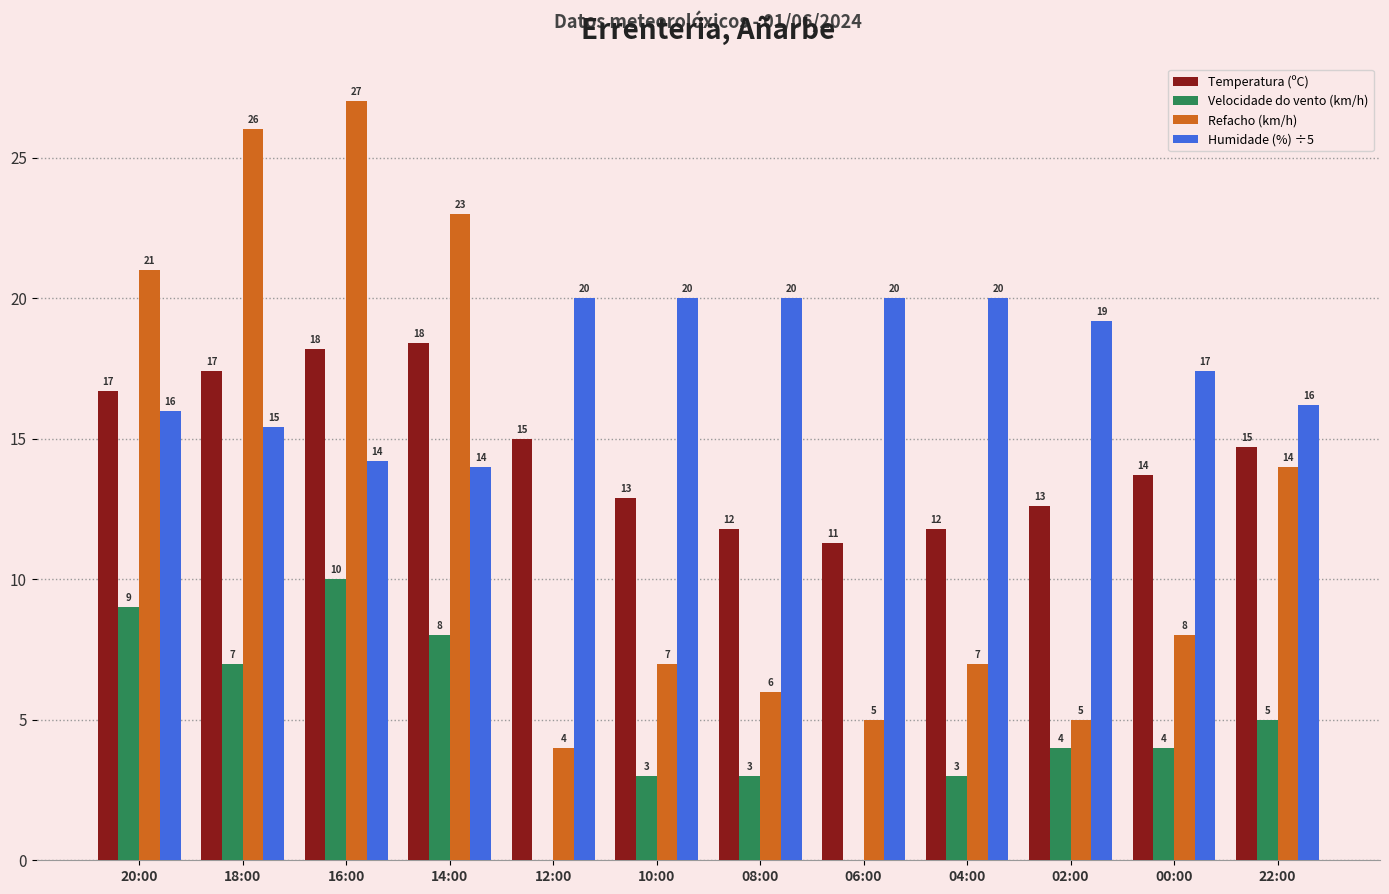

Which series has the largest total across all categories?

Humidade (%) ÷5